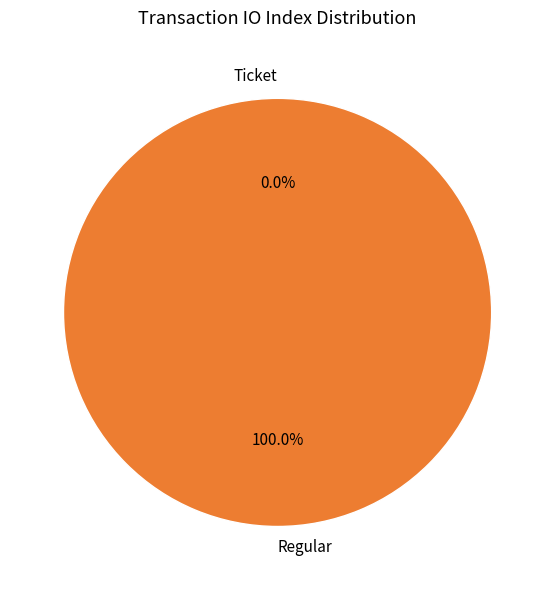

Which category has the biggest portion of the pie?

Regular